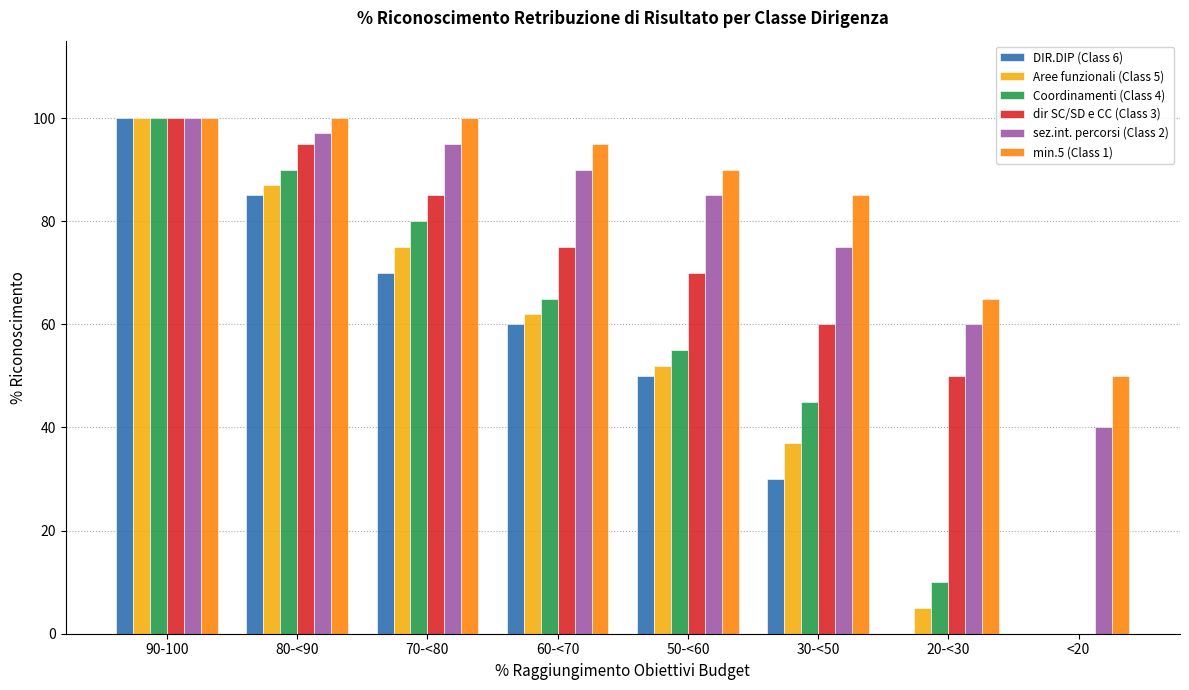

Which series changed the most between 90-100 and 20-<30?

DIR.DIP (Class 6)